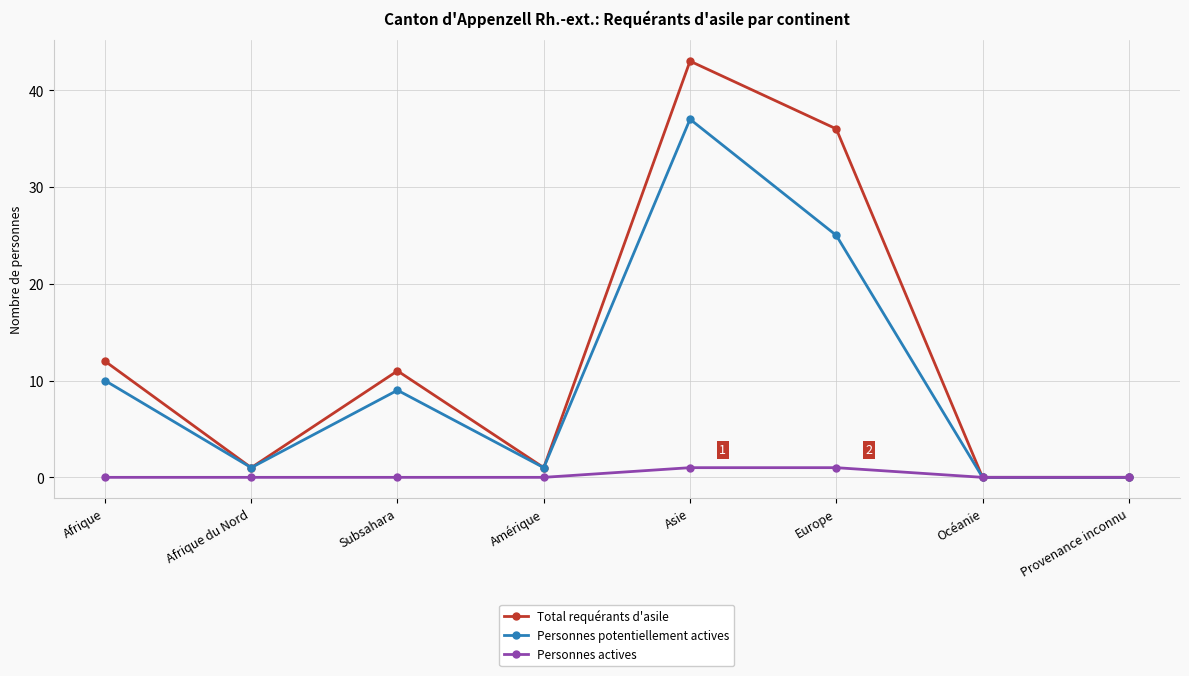

Rank the series by their maximum value, from lowest to highest.

Personnes actives, Personnes potentiellement actives, Total requérants d'asile